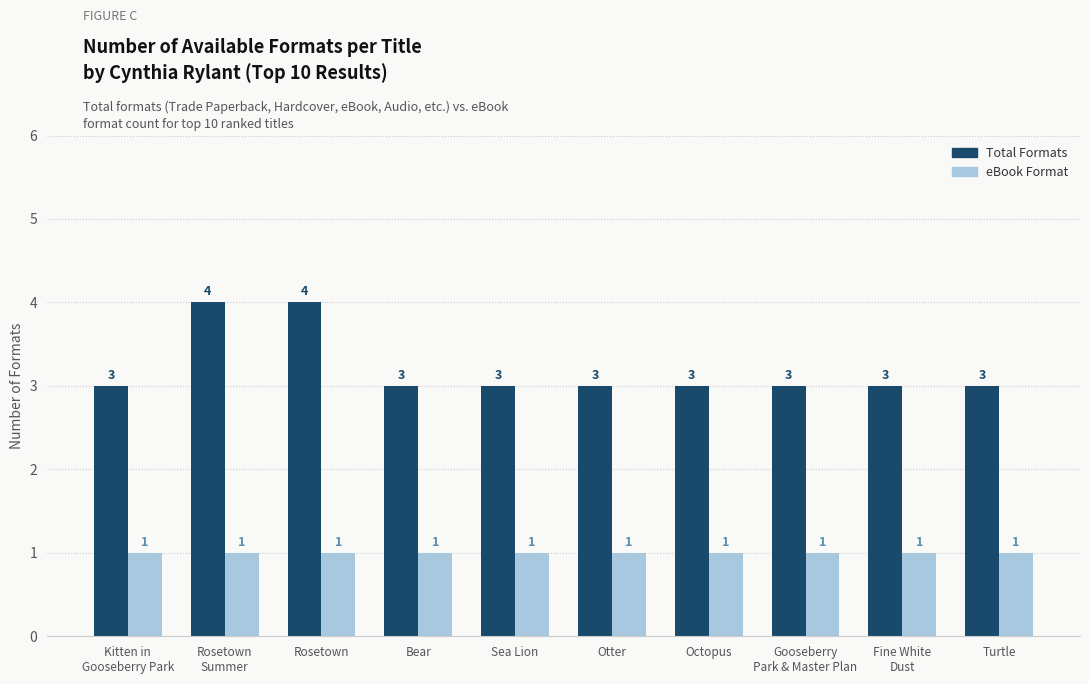

Between Rosetown and Sea Lion, which series saw the biggest shift?

Total Formats